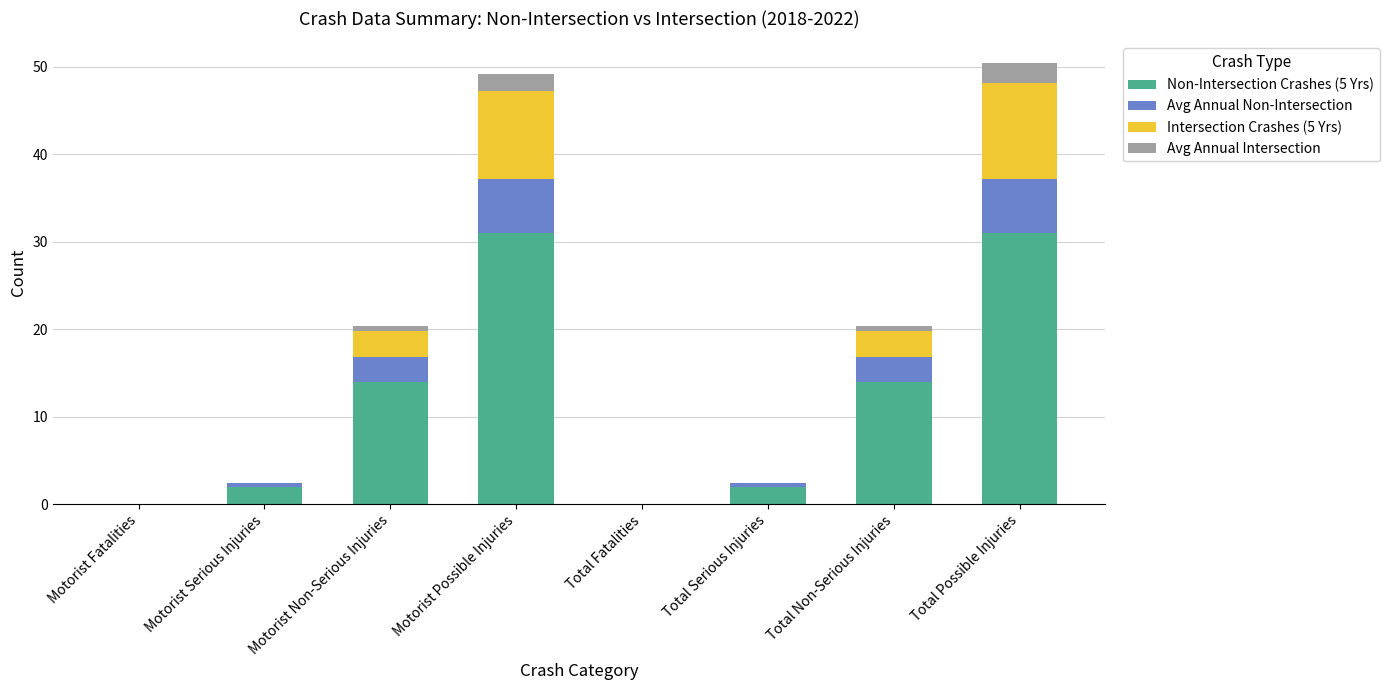

What is the total value across all series at Total Possible Injuries?

50.4